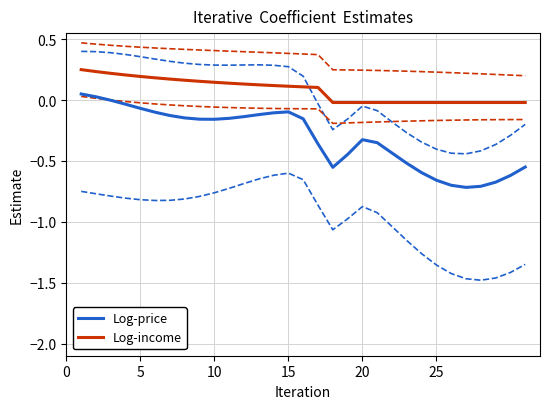

True or false: Log-income has more than 0 points higher than both neighbors.

False